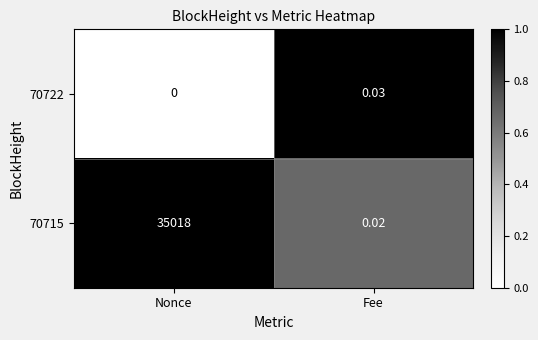

At which category is the sum across all series the highest?

Nonce